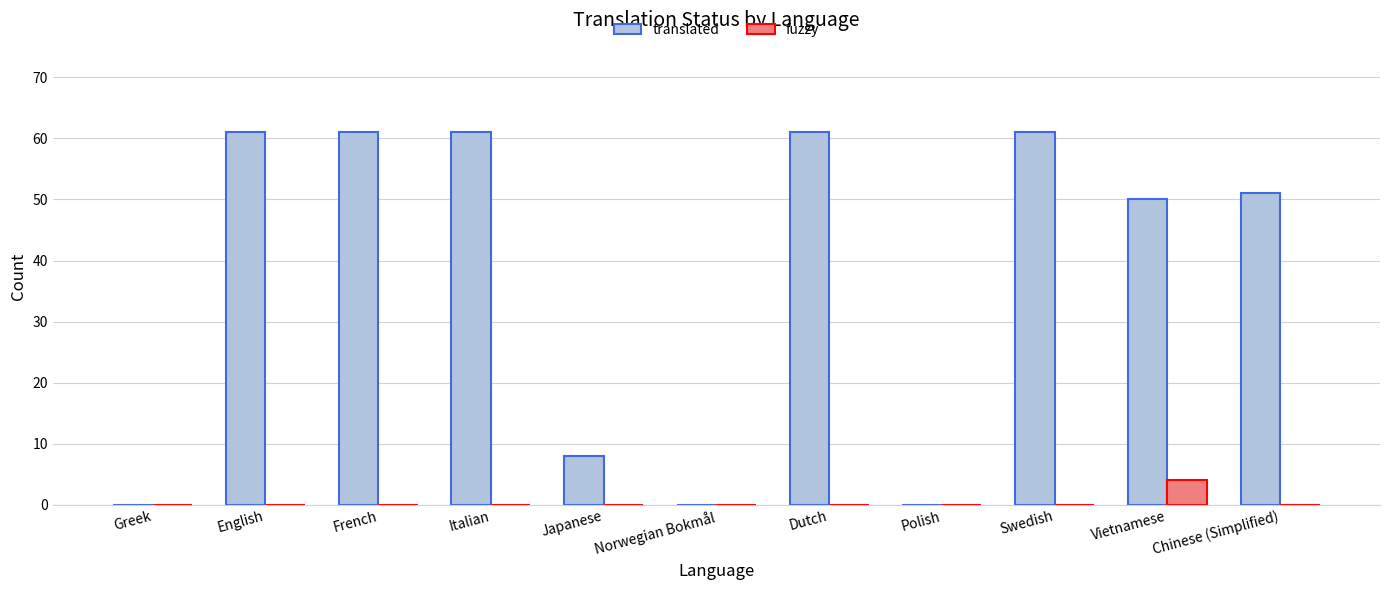

Is it true that fuzzy equals 0 at French?

True